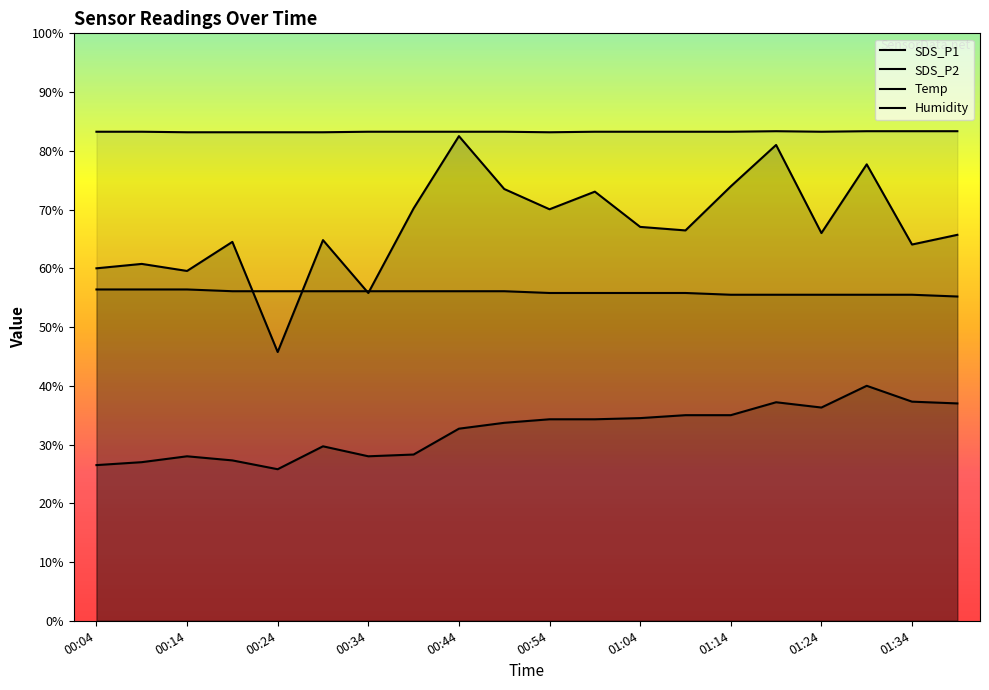

Rank the categories by Humidity value from lowest to highest.

00:14, 00:19, 00:24, 00:29, 00:54, 00:04, 00:09, 00:34, 00:39, 00:44, 00:49, 00:59, 01:04, 01:09, 01:14, 01:24, 01:19, 01:29, 01:34, 01:39